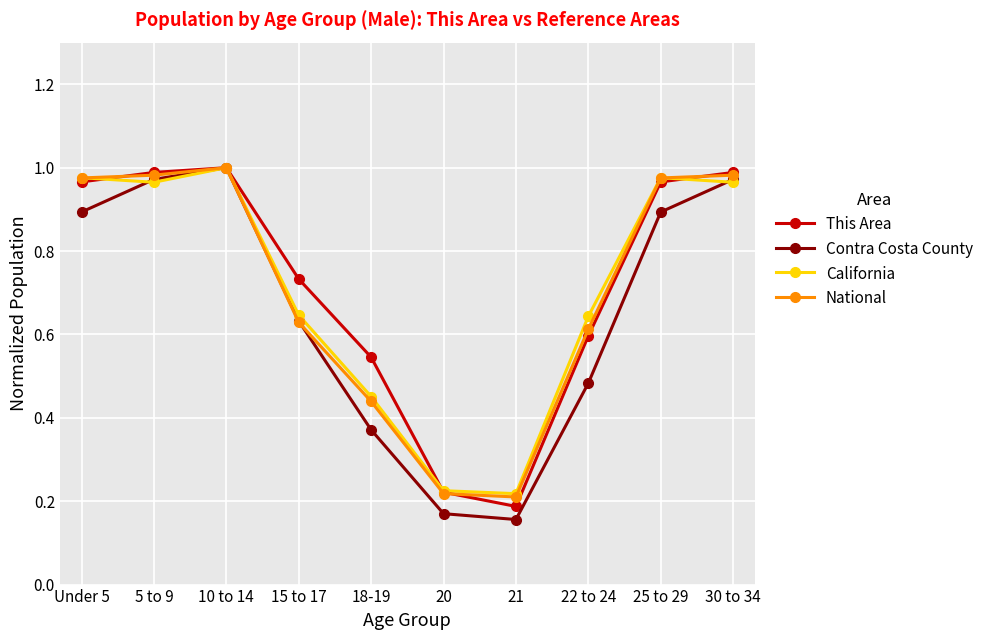

What is the difference between the This Area values at 30 to 34 and 20?

0.8